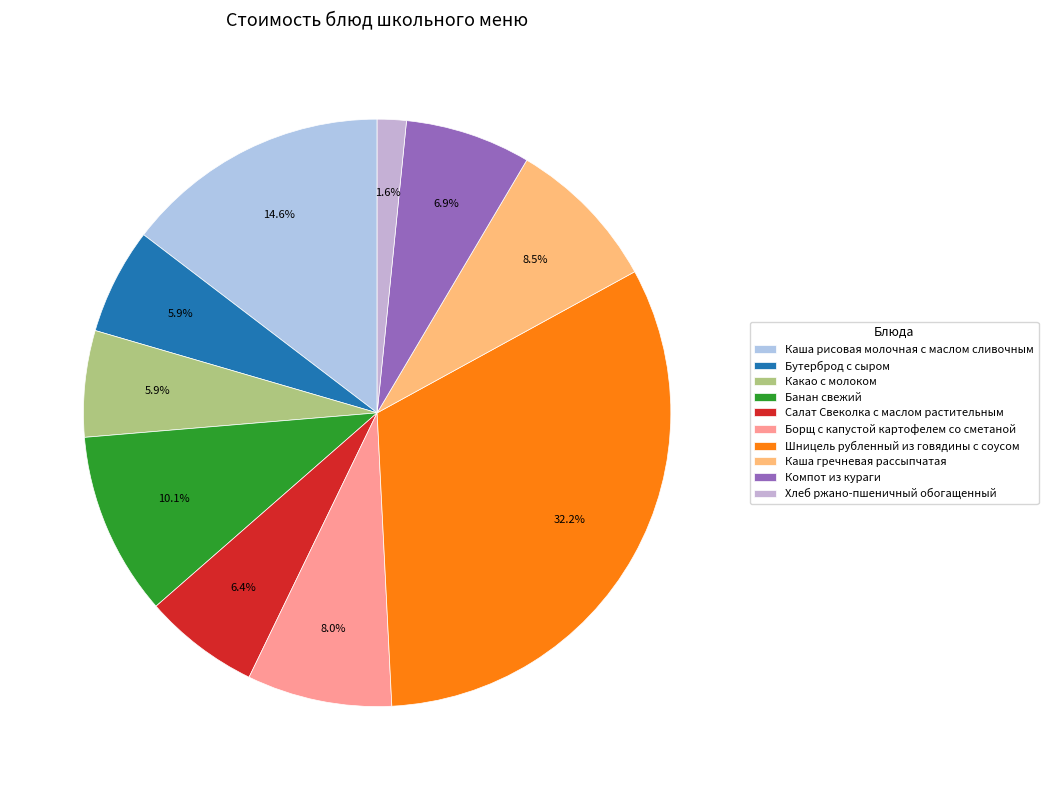

Which has a higher value, Компот из кураги or Банан свежий?

Банан свежий